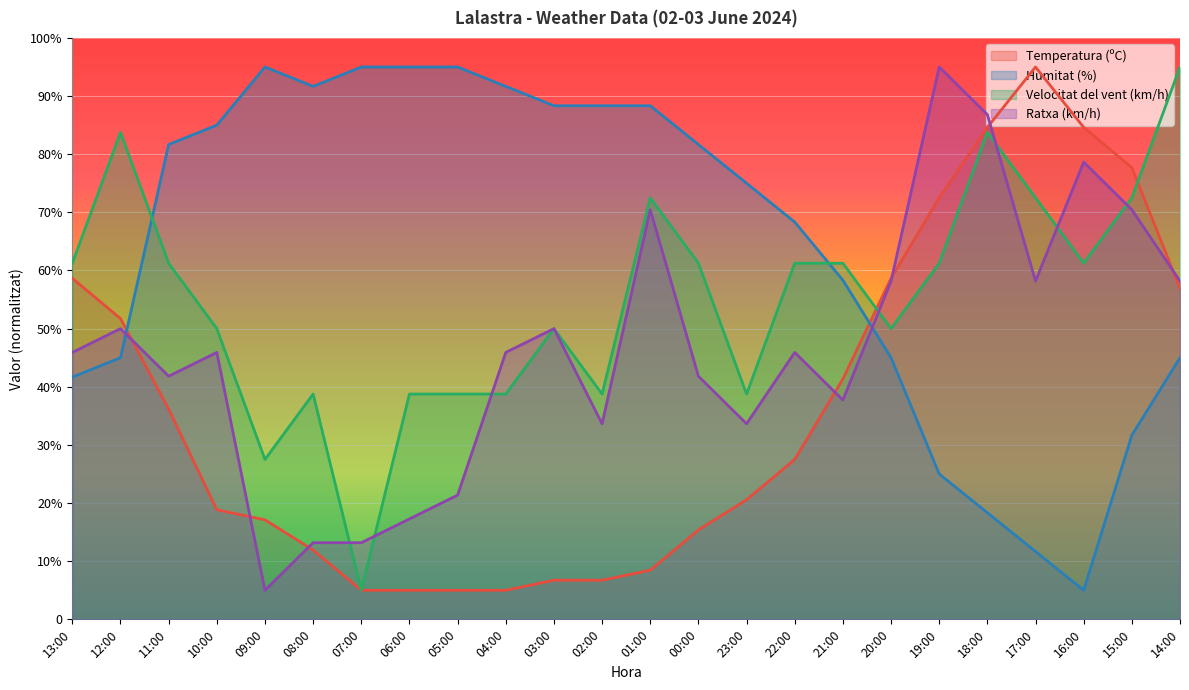

What is the spread (max minus min) of values at 22:00?

40.8